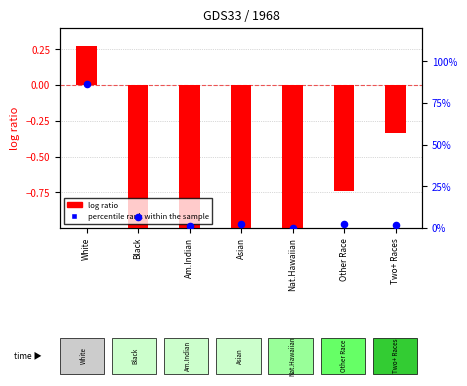

Which series has the largest total across all categories?

percentile rank within the sample